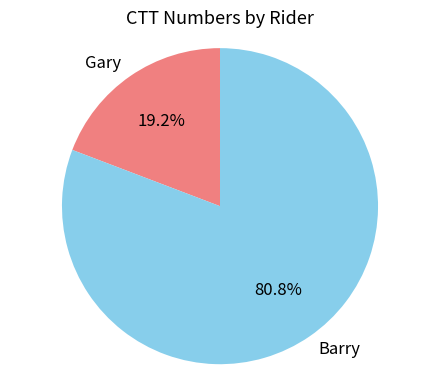

Which has a higher value, Gary or Barry?

Barry